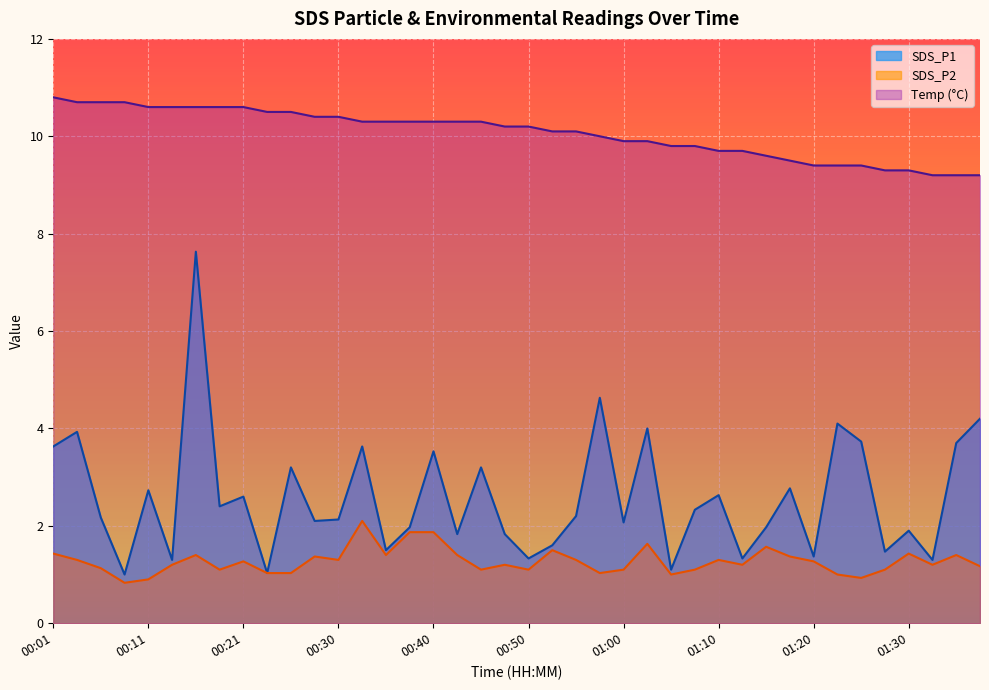

What is the total value across all series at 00:23?

12.6